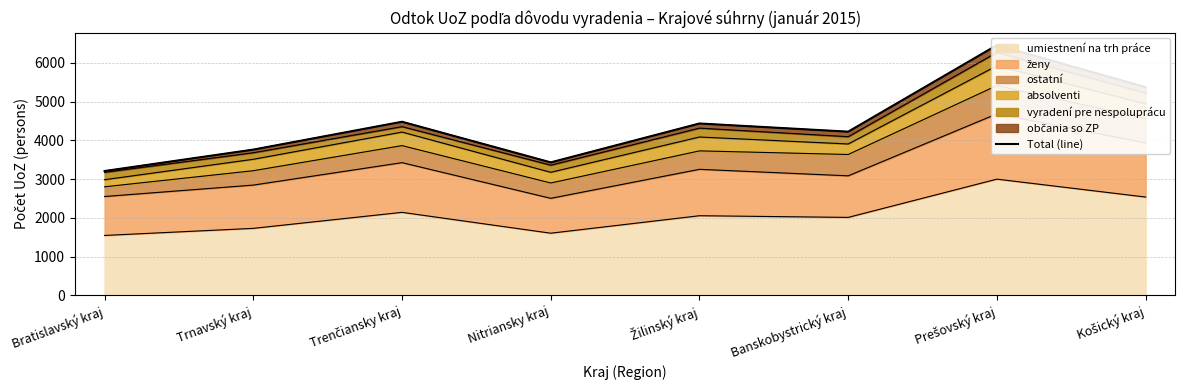

What is the value of the 7th point from the left?

6457